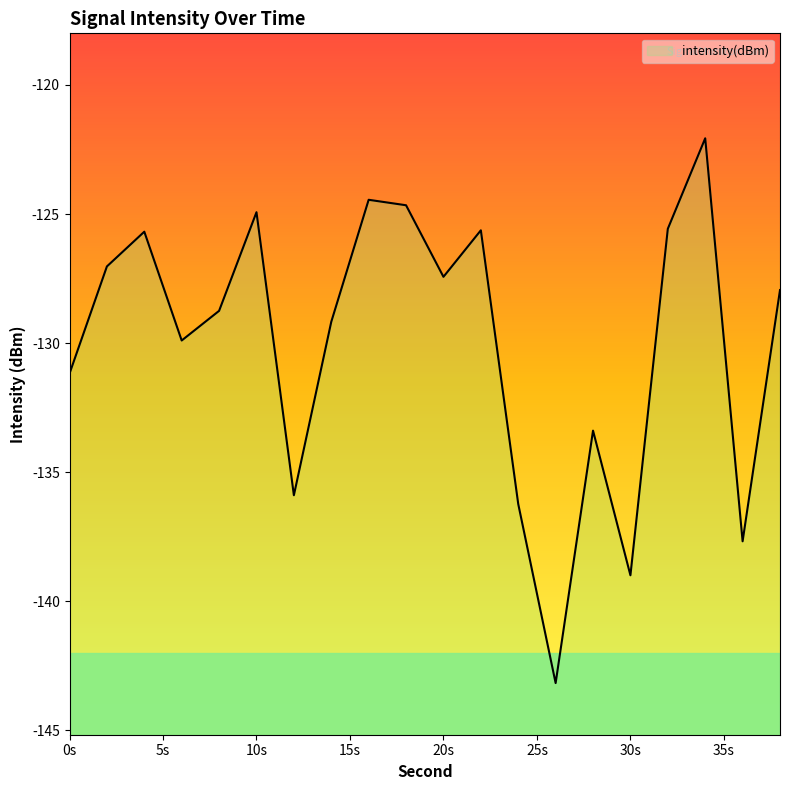

How many interior local peaks (higher than both neighbors) does the data have?

6